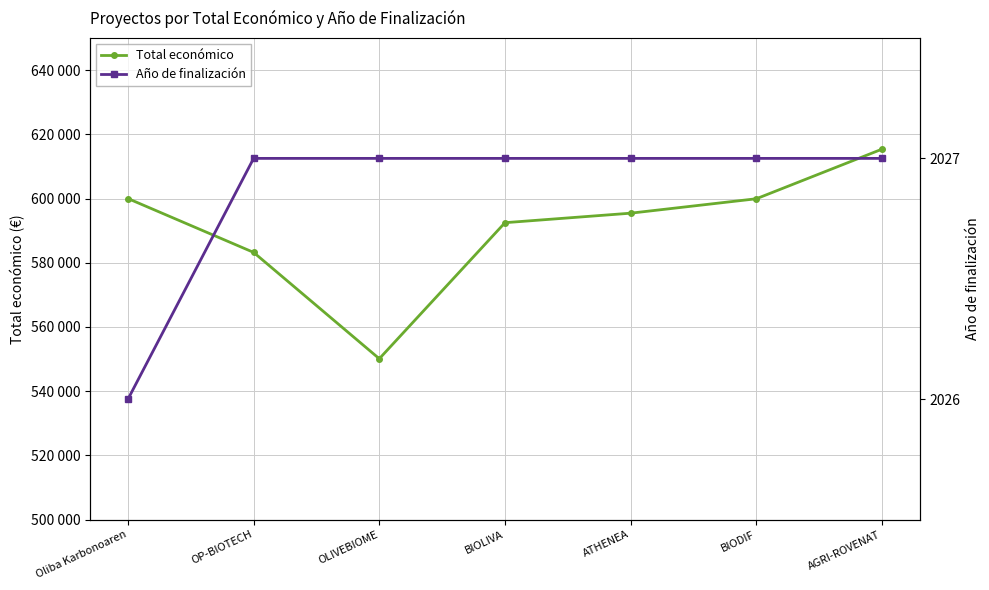

List the series in order of their overall mean, lowest first.

Año de finalización, Total económico